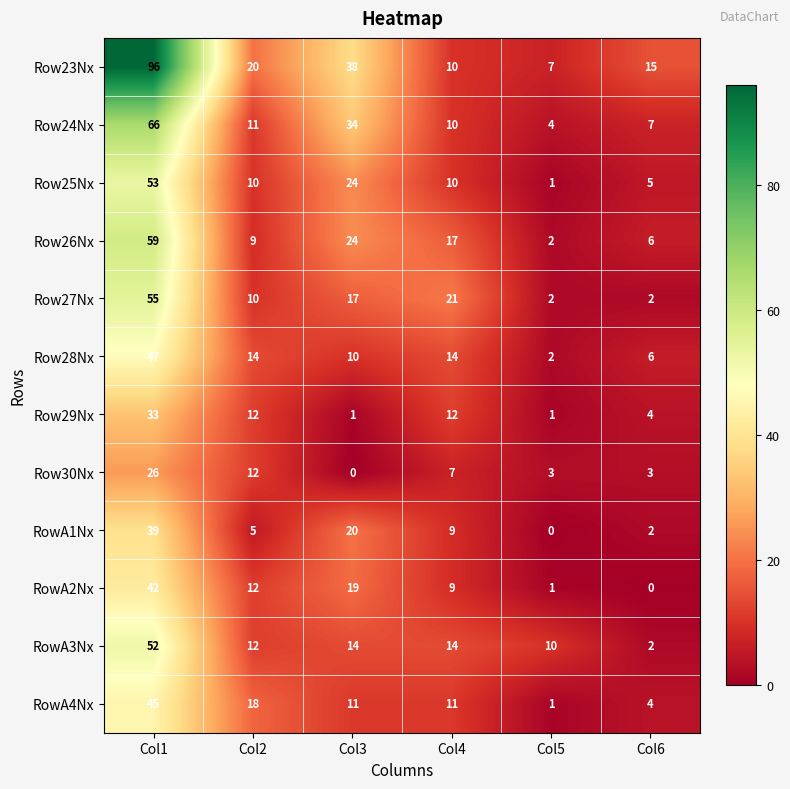

Which series has the largest range (max minus min)?

Row23Nx